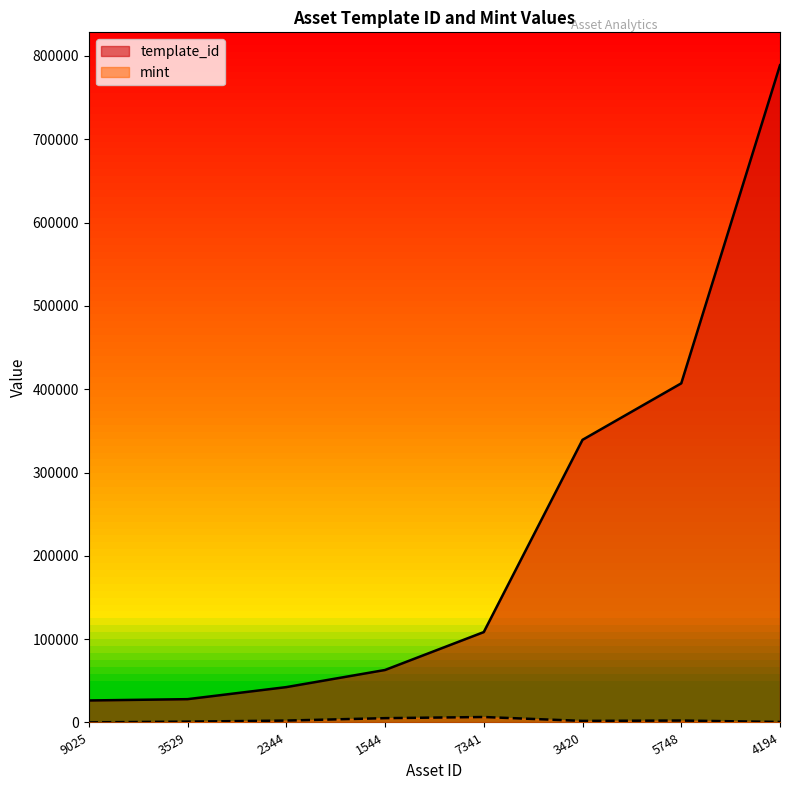

Which series has the widest spread of values?

template_id